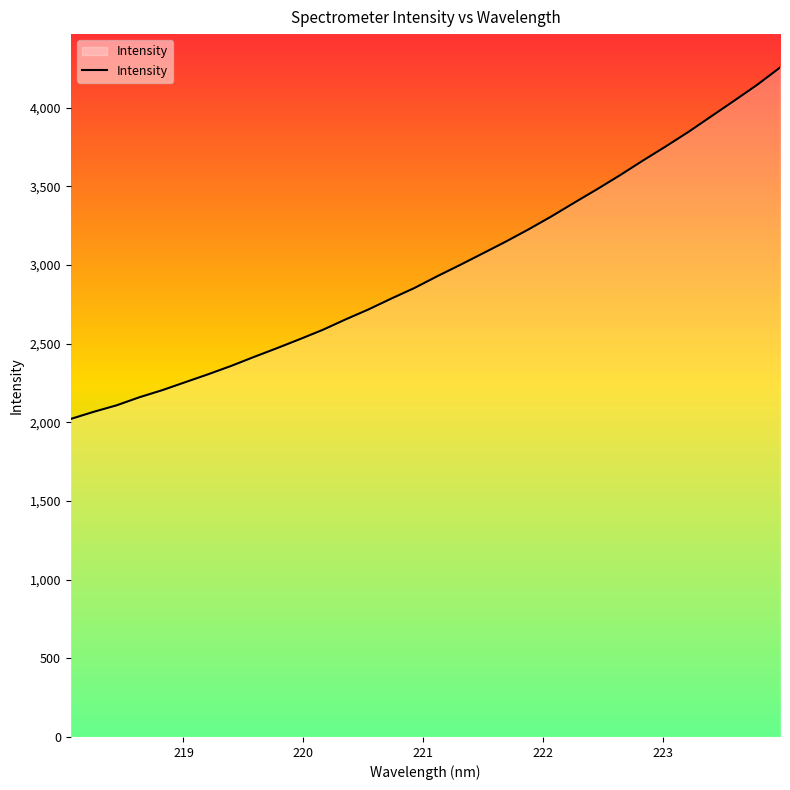

What is the smallest value displayed?

2021.8